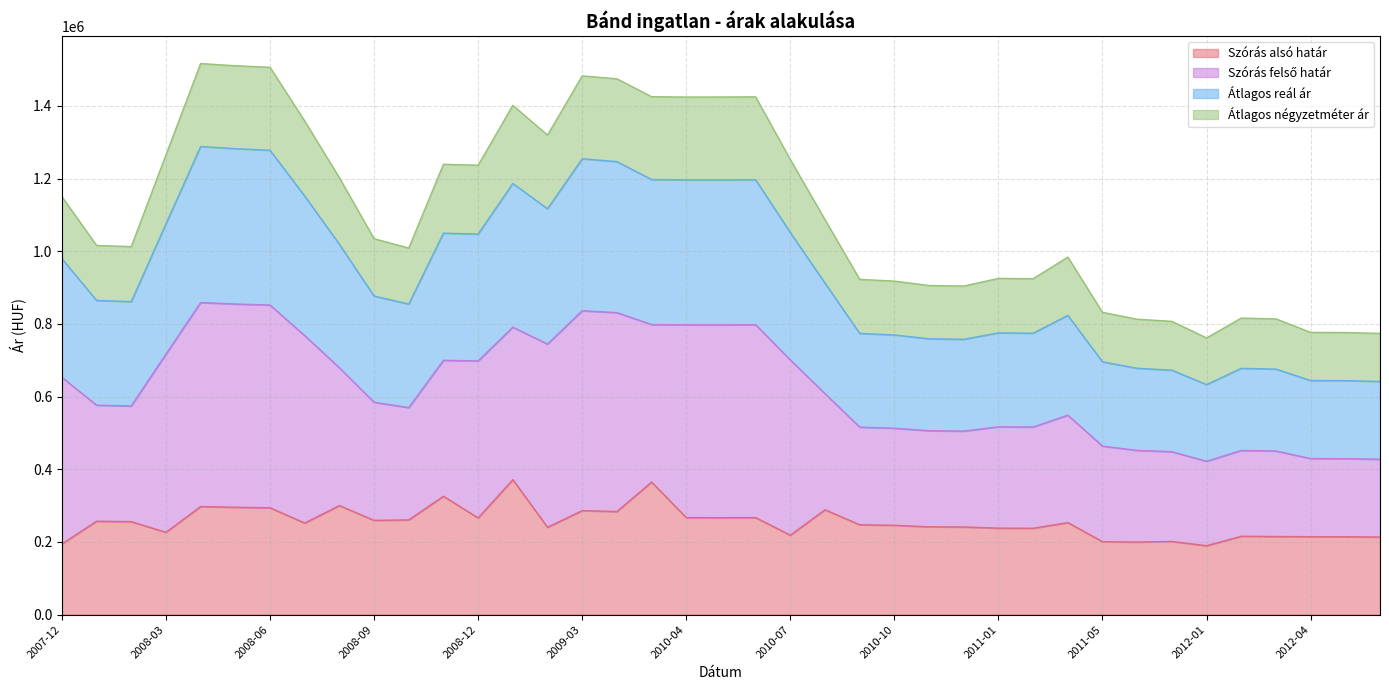

What is the maximum value for Szórás alsó határ?

371436